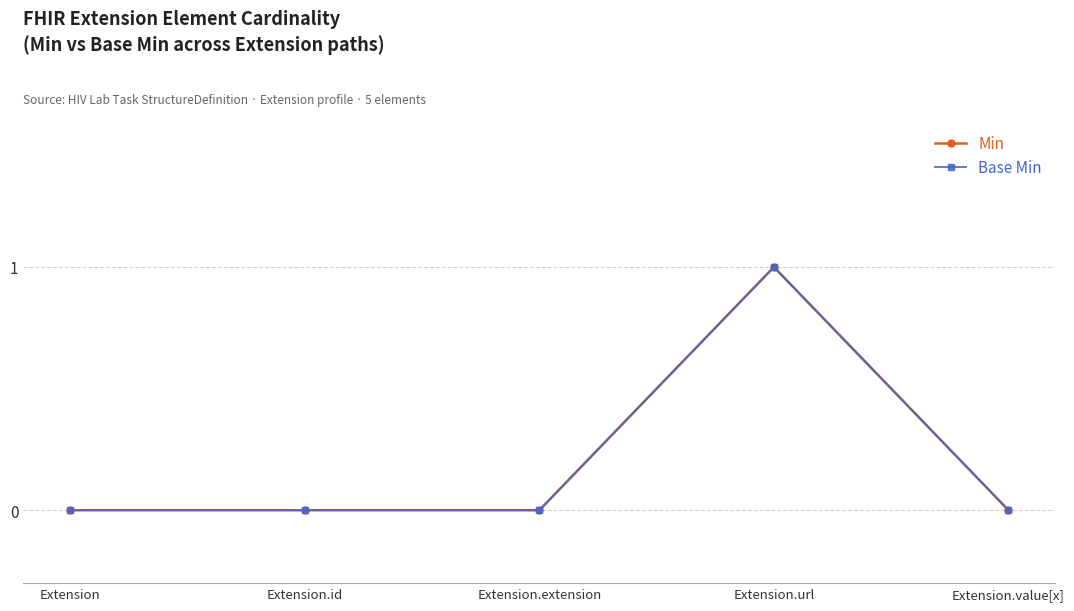

Between Extension and Extension.url, which series saw the biggest shift?

Min